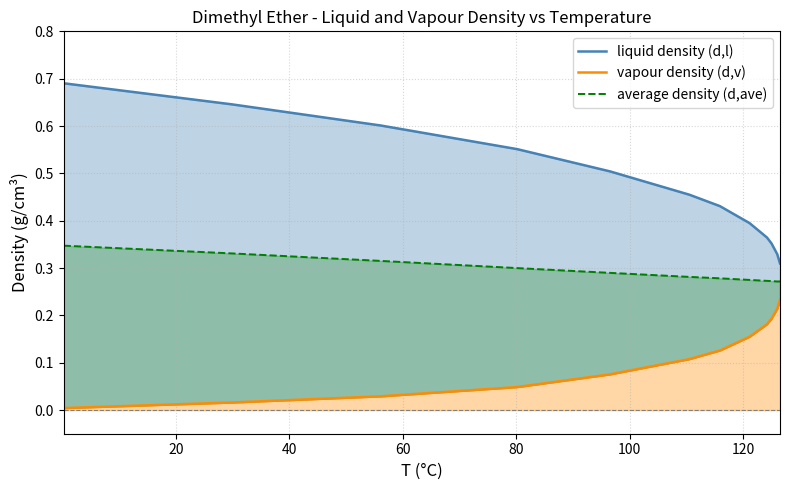

The value of liquid density (d,l) at 60 is 0.3. True or false?

False